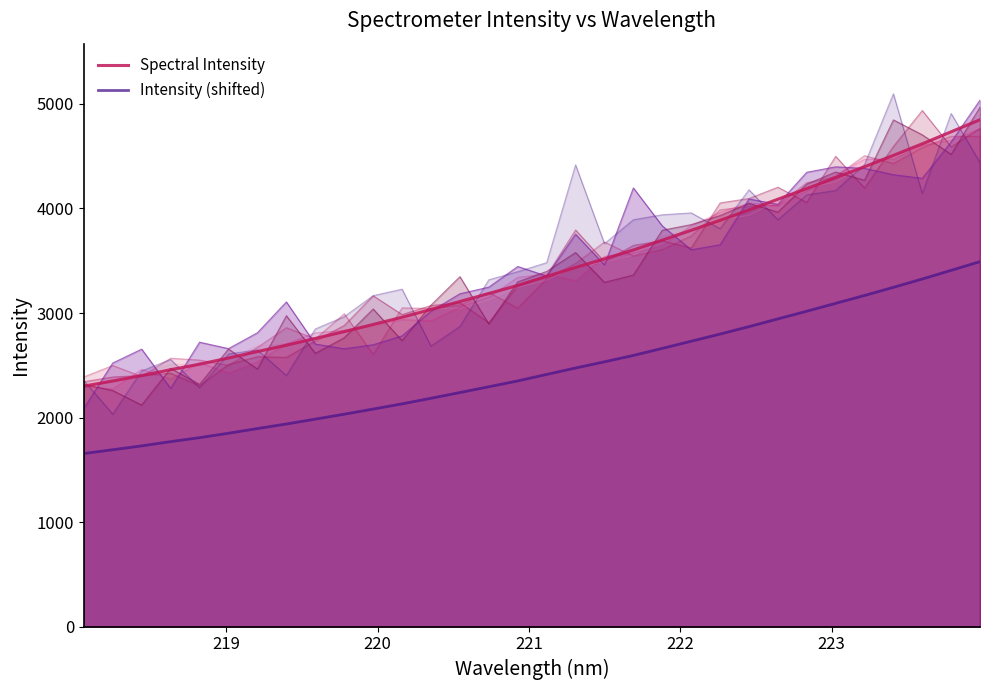

What is the minimum value shown in the chart?

1655.8